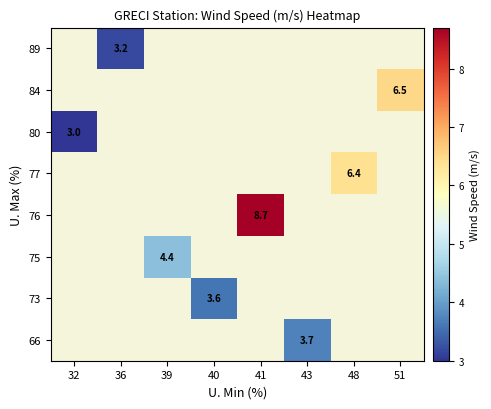

The value of 66 at 43 is 3.7. True or false?

True